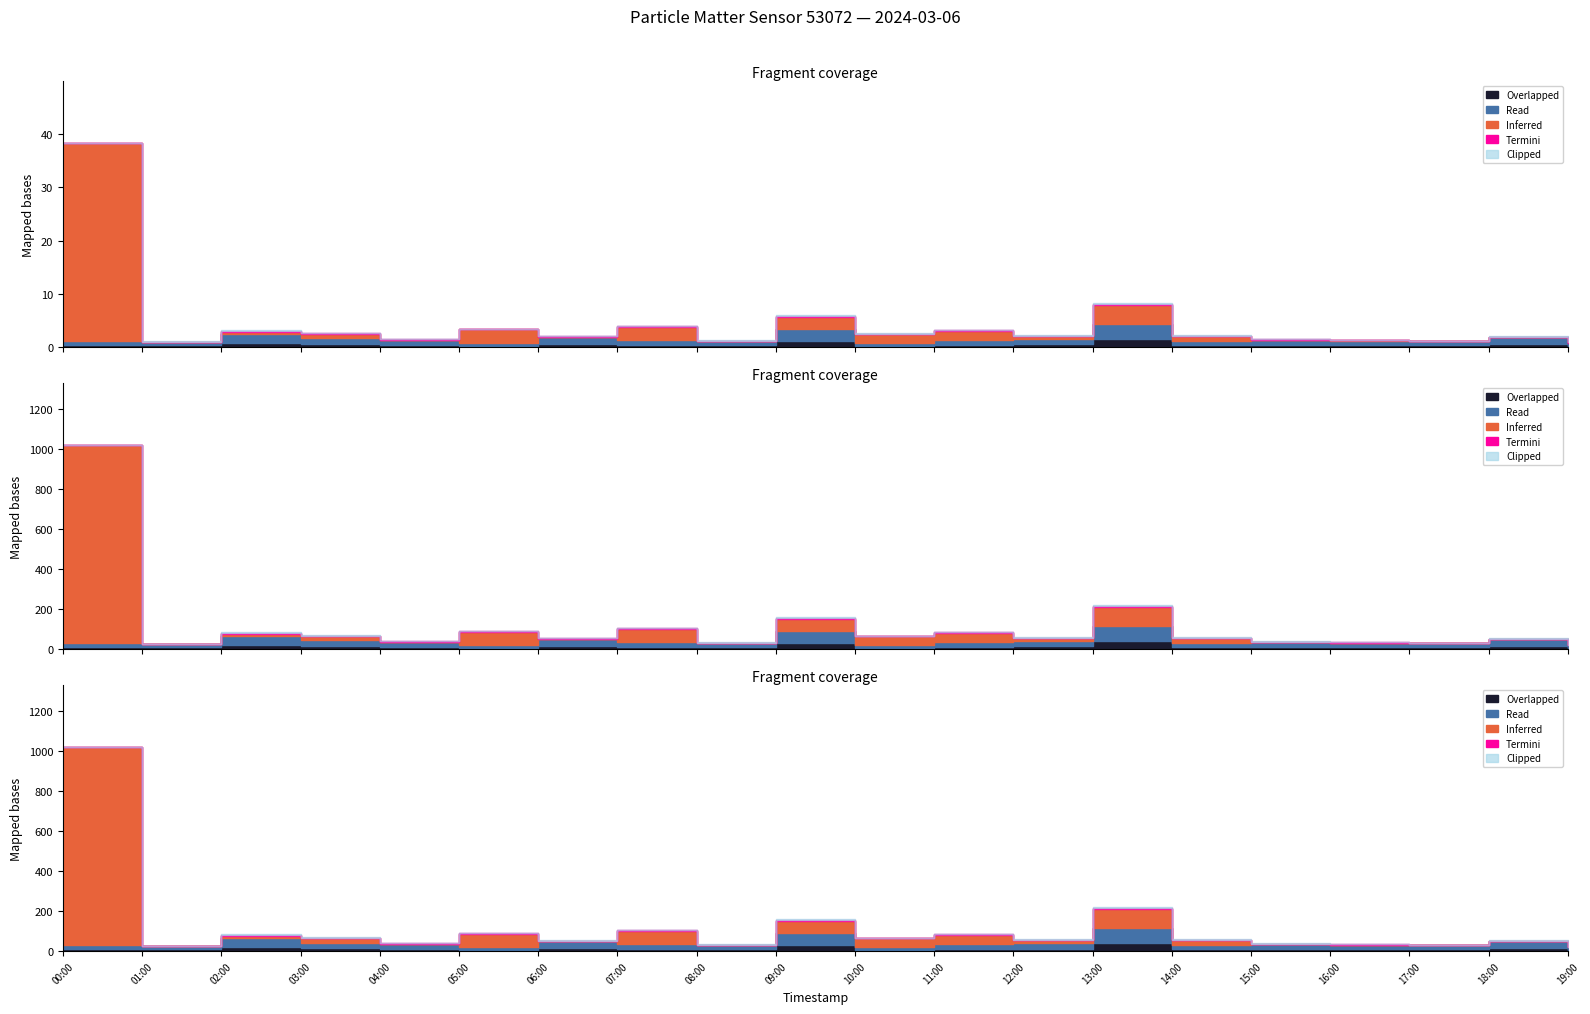

How many interior local peaks does the P2 series have?

6